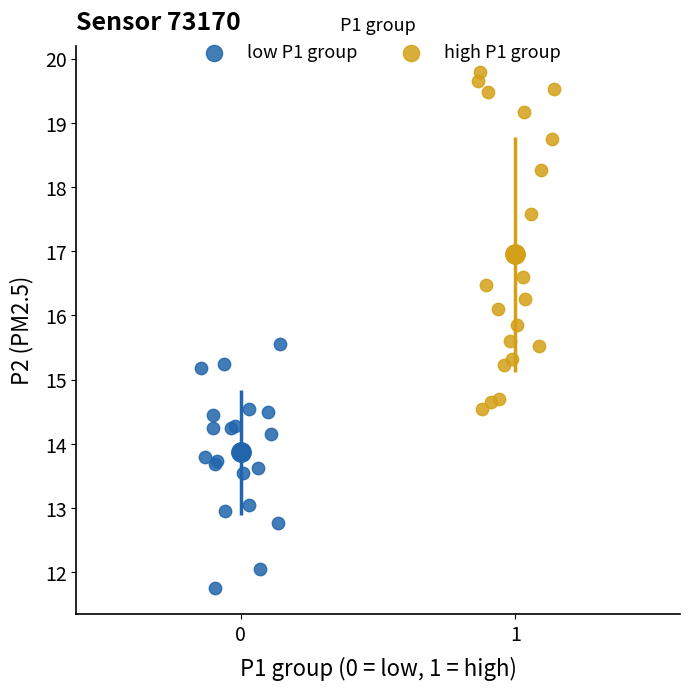

Which series contains the lowest Y value?

low P1 group